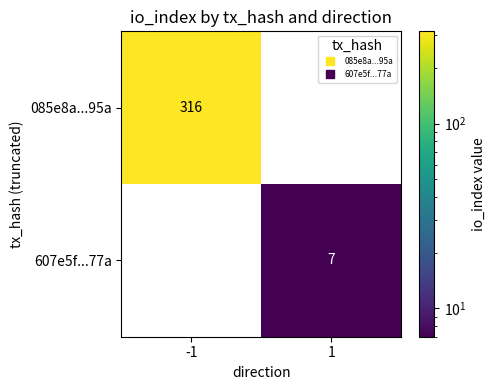

At which category is the sum across all series the highest?

-1